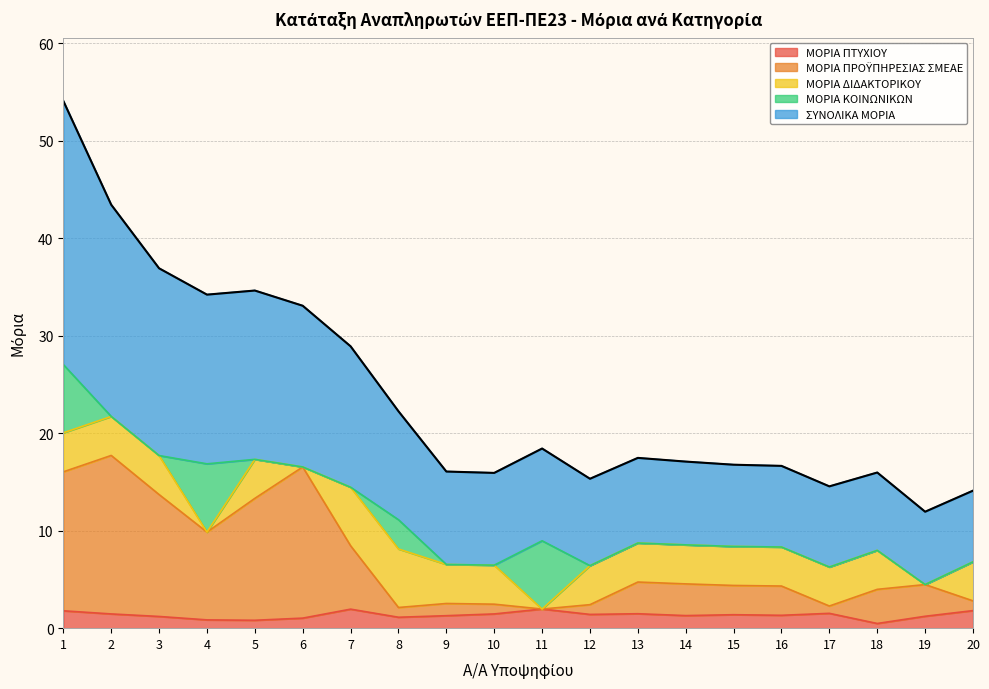

What is the spread (max minus min) of values at 11?

16.5